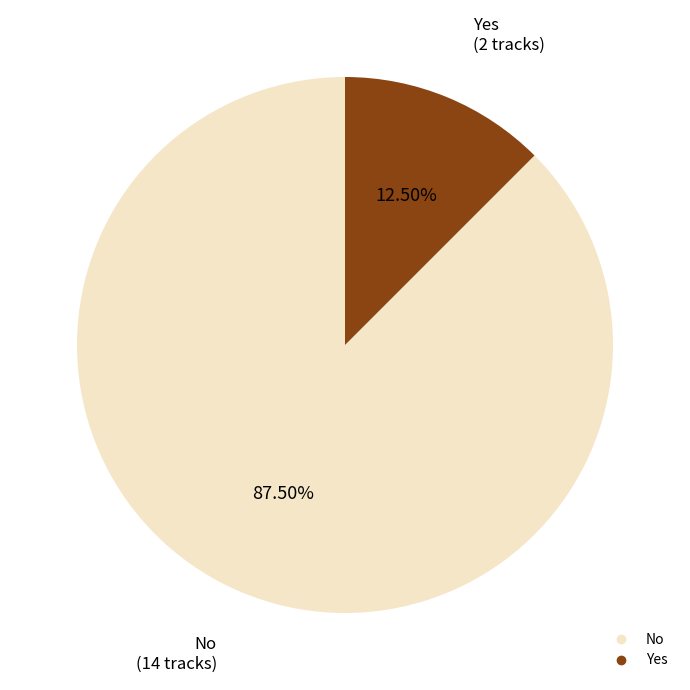

Which has a higher value, Yes or No?

No